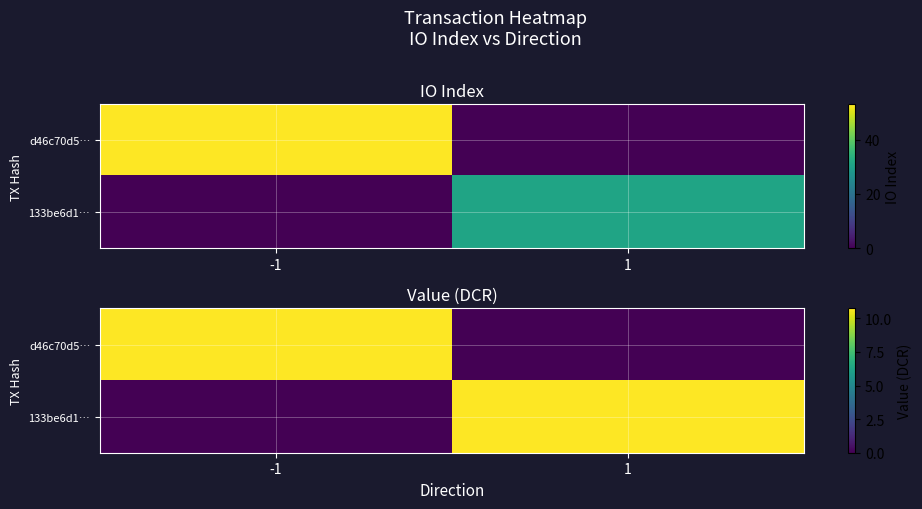

Rank the series at -1 from lowest to highest value.

133be6d1…, d46c70d5…